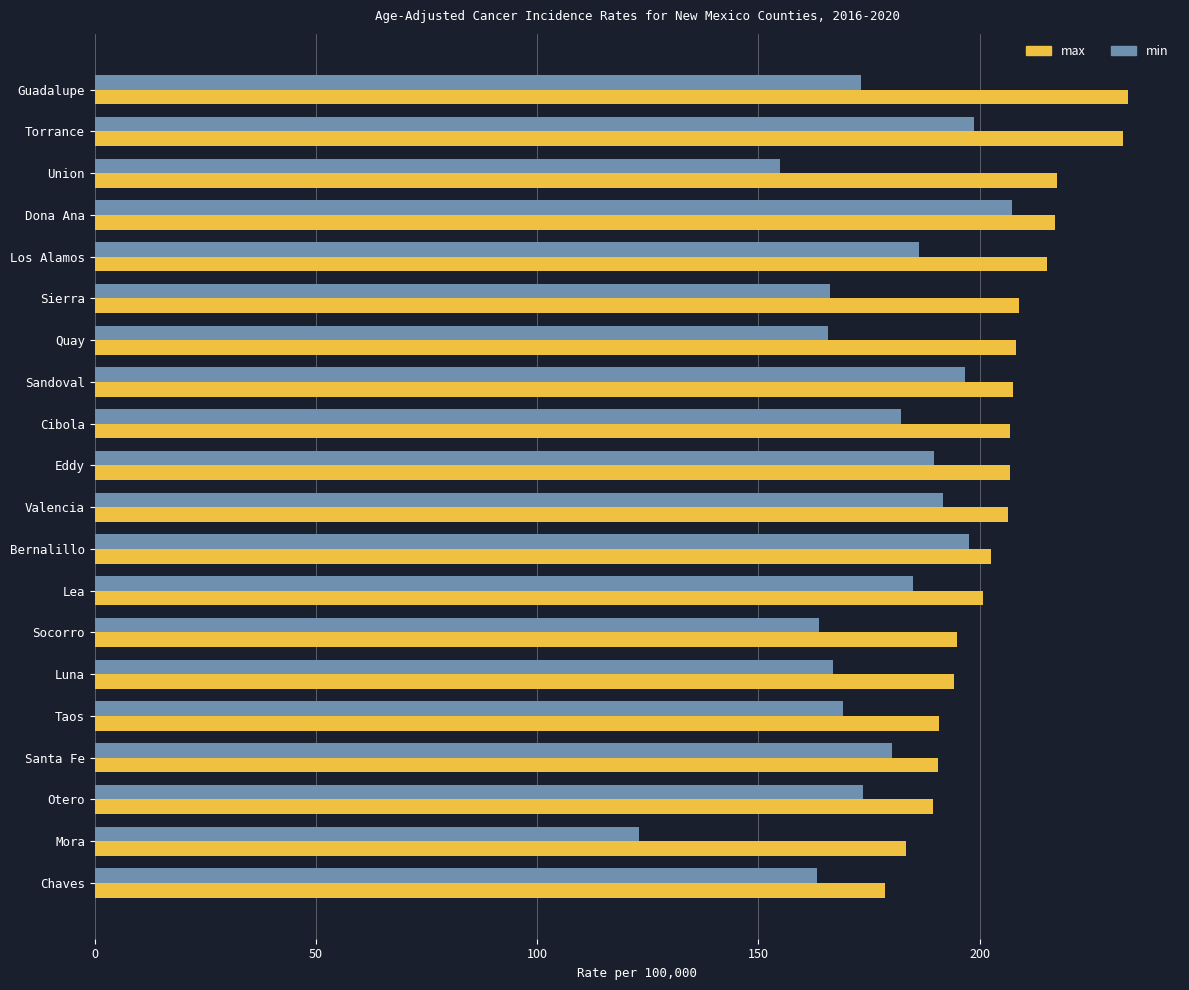

At which category is the sum across all series the highest?

Torrance